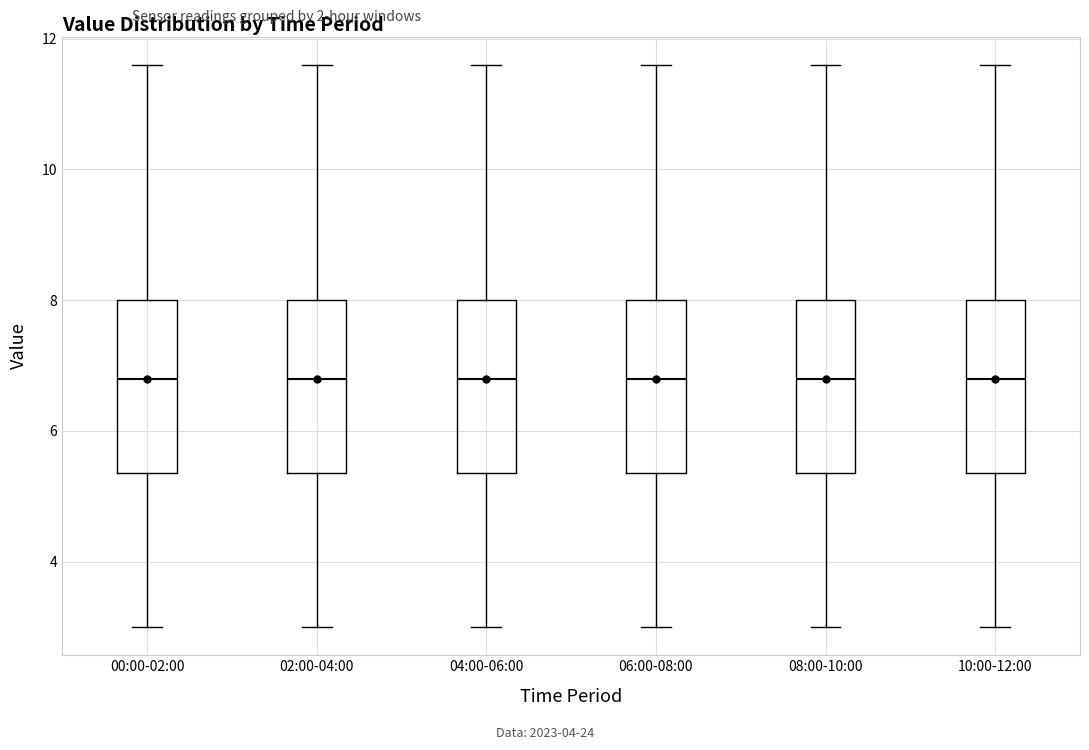

Reading left to right, read every box against the y-axis: the position of its median line, the range the box covers, and the ends of its whiskers. The values are not printed on the chart, so give them approximately, as read against the axis.

00:00-02:00: median 6.8, box 5.4 to 8.0, whiskers 3.0 to 11.6
02:00-04:00: median 6.8, box 5.4 to 8.0, whiskers 3.0 to 11.6
04:00-06:00: median 6.8, box 5.4 to 8.0, whiskers 3.0 to 11.6
06:00-08:00: median 6.8, box 5.4 to 8.0, whiskers 3.0 to 11.6
08:00-10:00: median 6.8, box 5.4 to 8.0, whiskers 3.0 to 11.6
10:00-12:00: median 6.8, box 5.4 to 8.0, whiskers 3.0 to 11.6